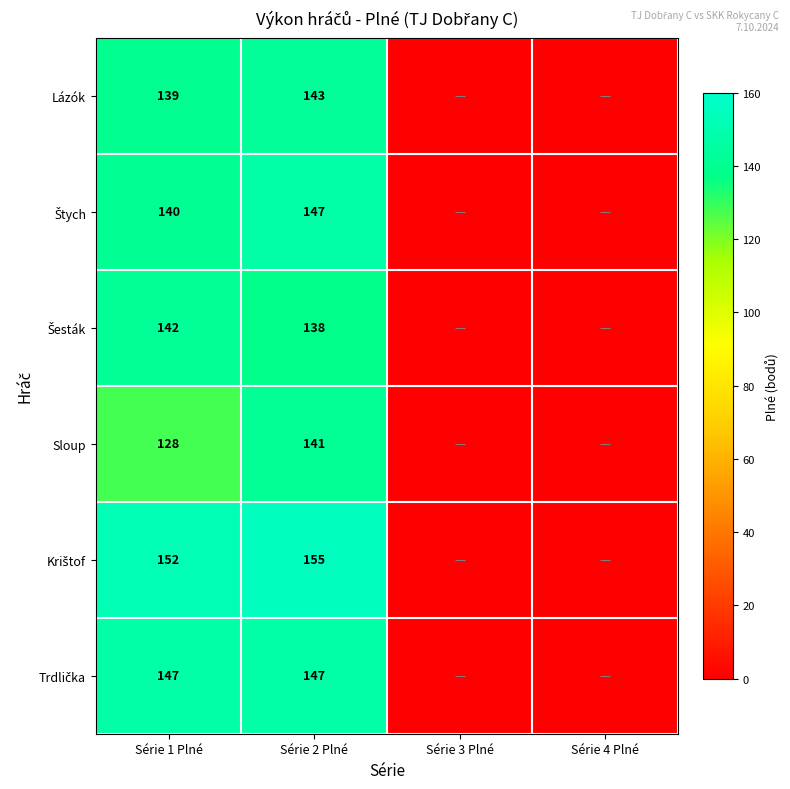

Count the number of categories in the chart.

4